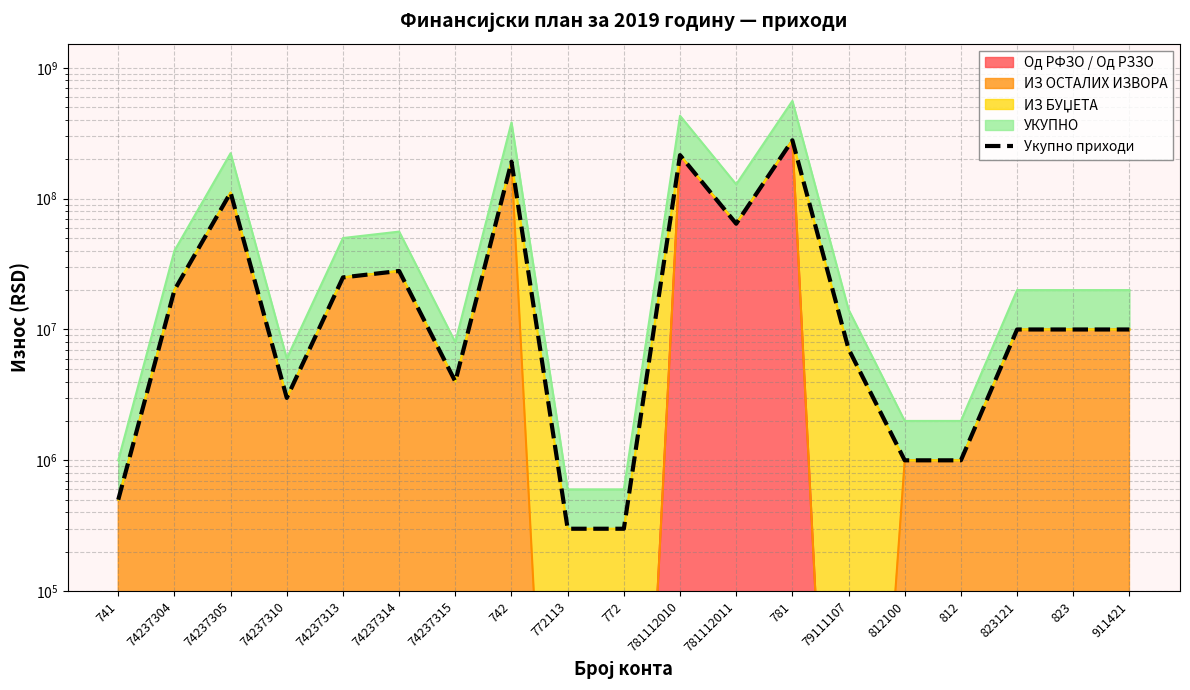

What is the average value?

51651322